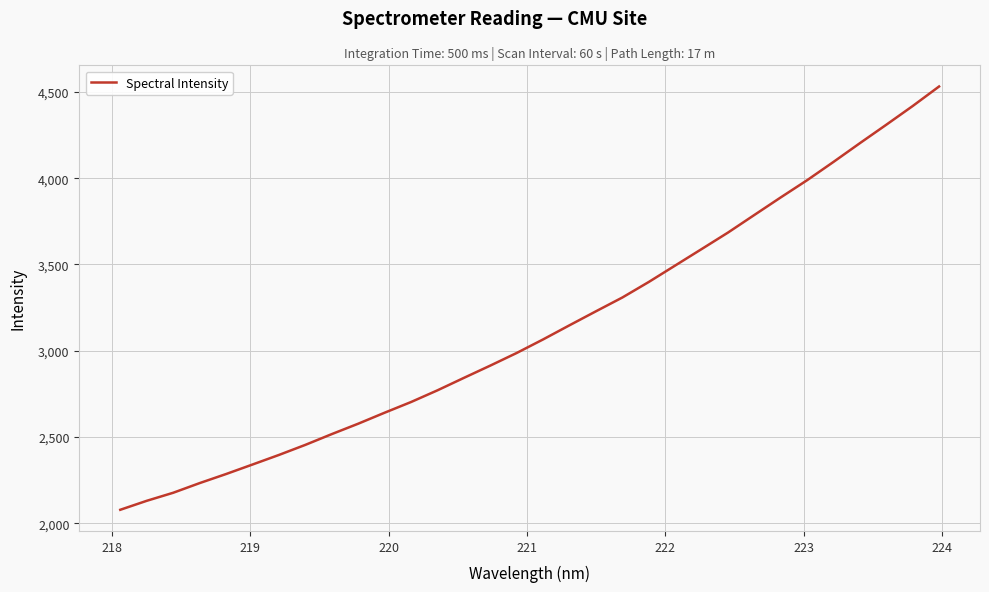

What is the greatest value displayed?

4531.3